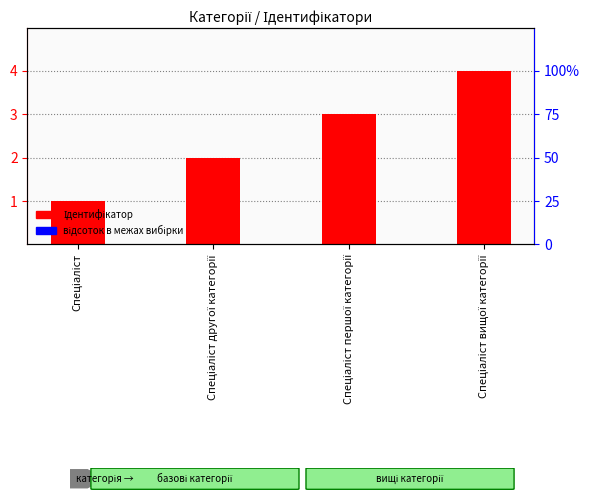

How many values are below 3?

2